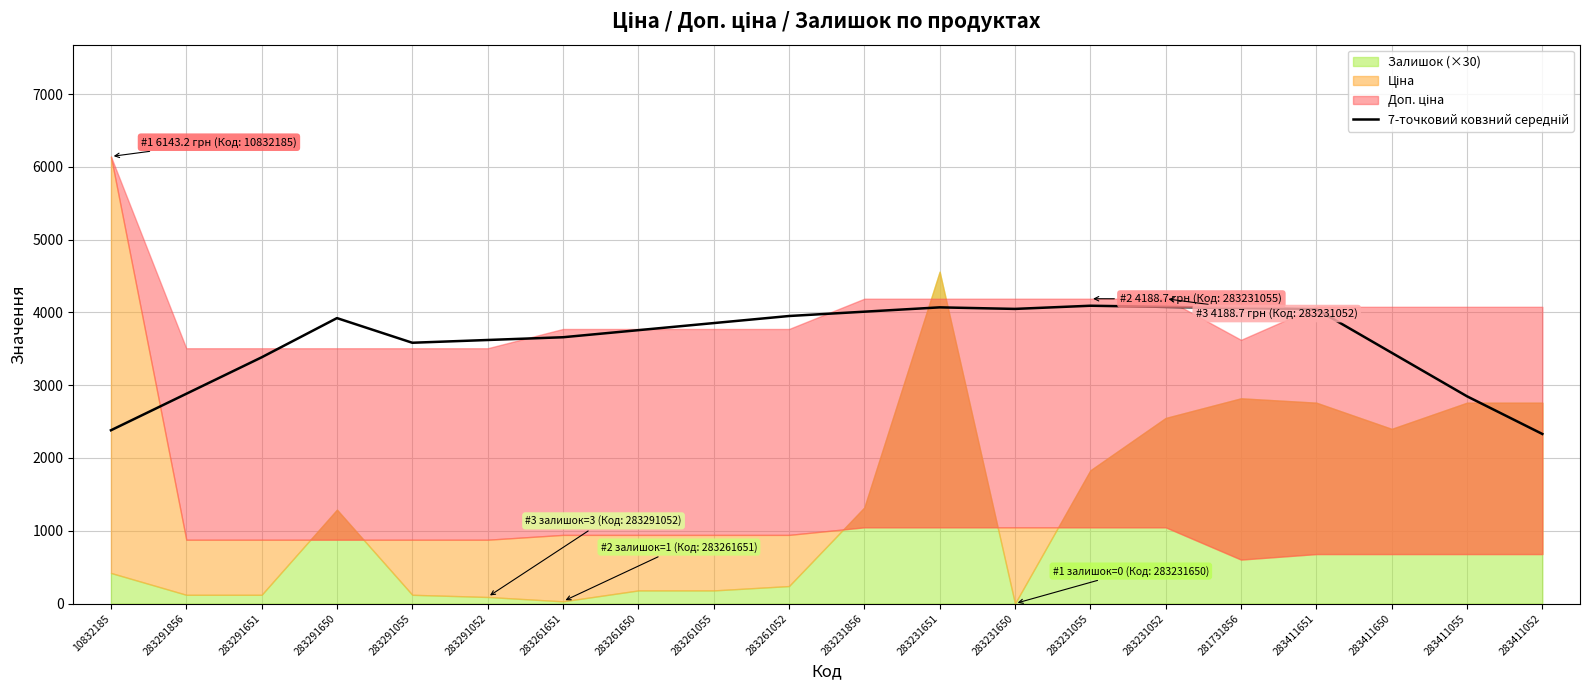

How many interior local peaks (higher than both neighbors) does the data have?

3